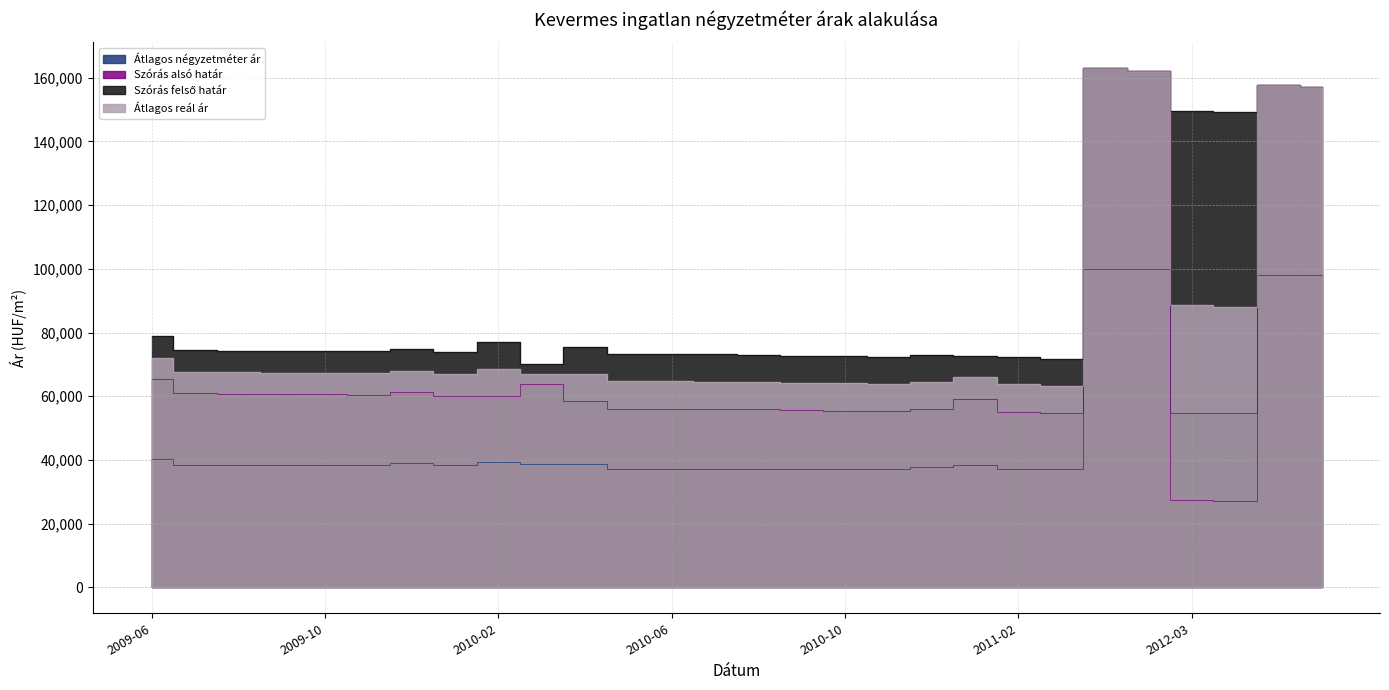

What is the maximum value for Átlagos négyzetméter ár?

100000